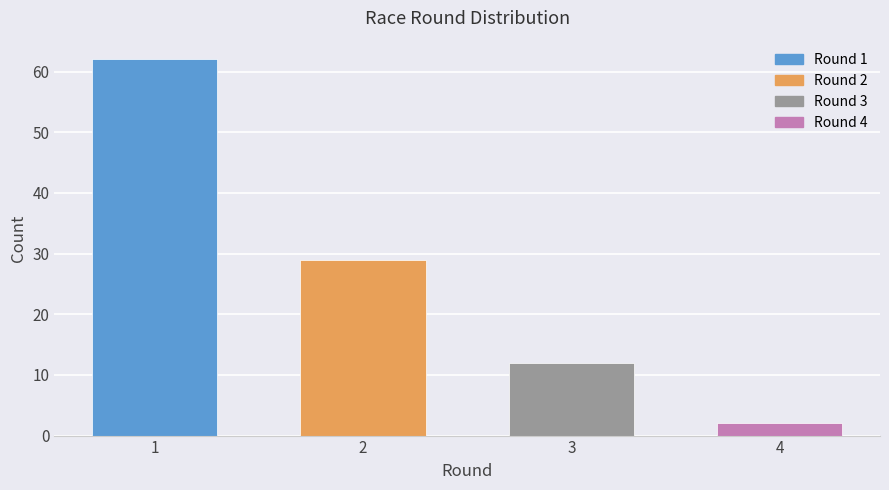

Reading left to right, what are all the values shown in this chart?

62	29	12	2